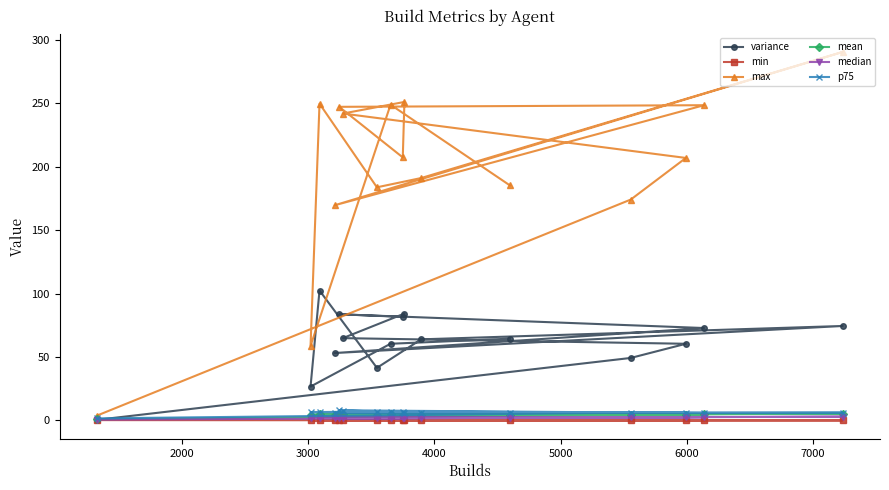

Which series has the largest total across all categories?

max